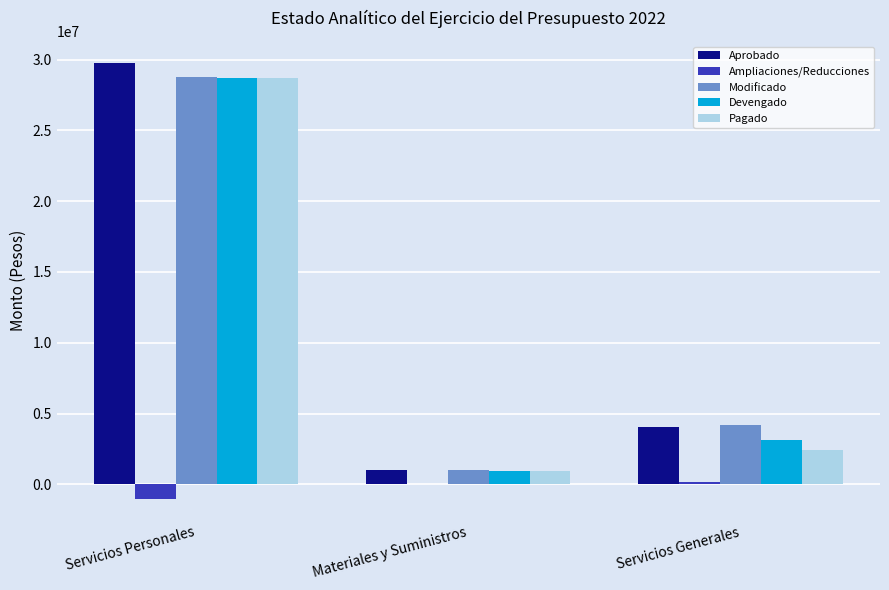

Reading left to right, transcribe all the data shown in this chart.

Aprobado: Servicios Personales=29779811	Materiales y Suministros=1040530	Servicios Generales=4015982
Ampliaciones/Reducciones: Servicios Personales=-1024961	Materiales y Suministros=0	Servicios Generales=168638
Modificado: Servicios Personales=28754850	Materiales y Suministros=1040530	Servicios Generales=4184620
Devengado: Servicios Personales=28704034	Materiales y Suministros=937903	Servicios Generales=3153075
Pagado: Servicios Personales=28704034	Materiales y Suministros=937903	Servicios Generales=2416551